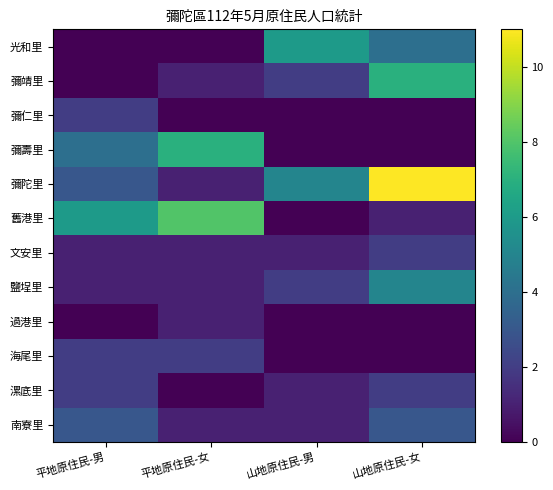

Which series has the largest total across all categories?

彌陀里